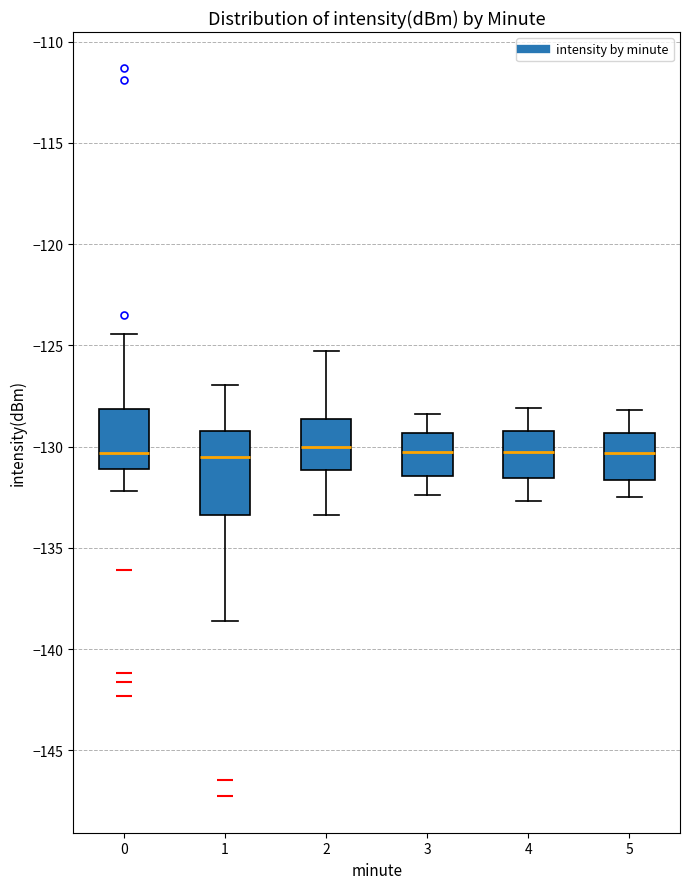

Reading left to right, read every box against the y-axis: the position of its median line, the range the box covers, and the ends of its whiskers. The values are not printed on the chart, so give them approximately, as read against the axis.

0: median -130.5, box -131.0 to -128.0, whiskers -132.0 to -124.5
1: median -130.5, box -133.5 to -129.0, whiskers -138.5 to -127.0
2: median -130.0, box -131.0 to -128.5, whiskers -133.5 to -125.5
3: median -130.0, box -131.5 to -129.5, whiskers -132.5 to -128.5
4: median -130.0, box -131.5 to -129.0, whiskers -132.5 to -128.0
5: median -130.5, box -131.5 to -129.5, whiskers -132.5 to -128.0